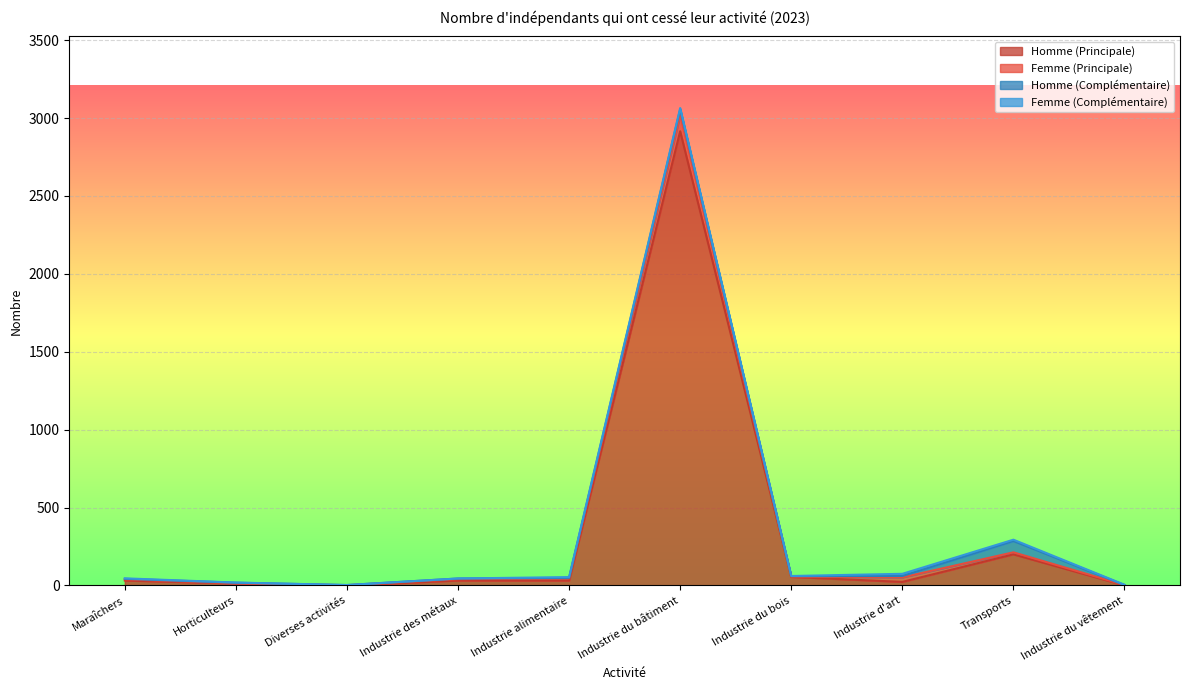

How many positive values does the Homme (Principale) series have?

9